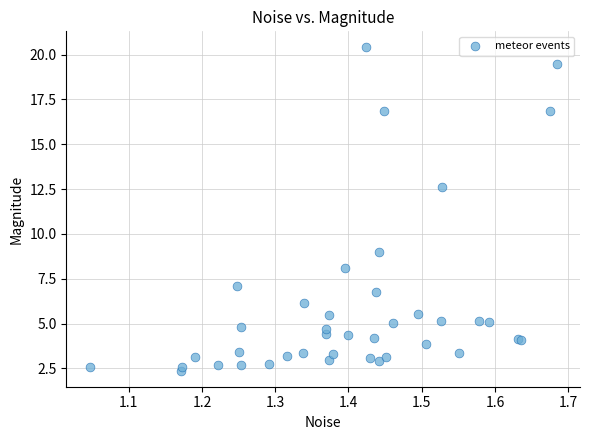

What Y value in the scatter plot is closest to 11?

12.6